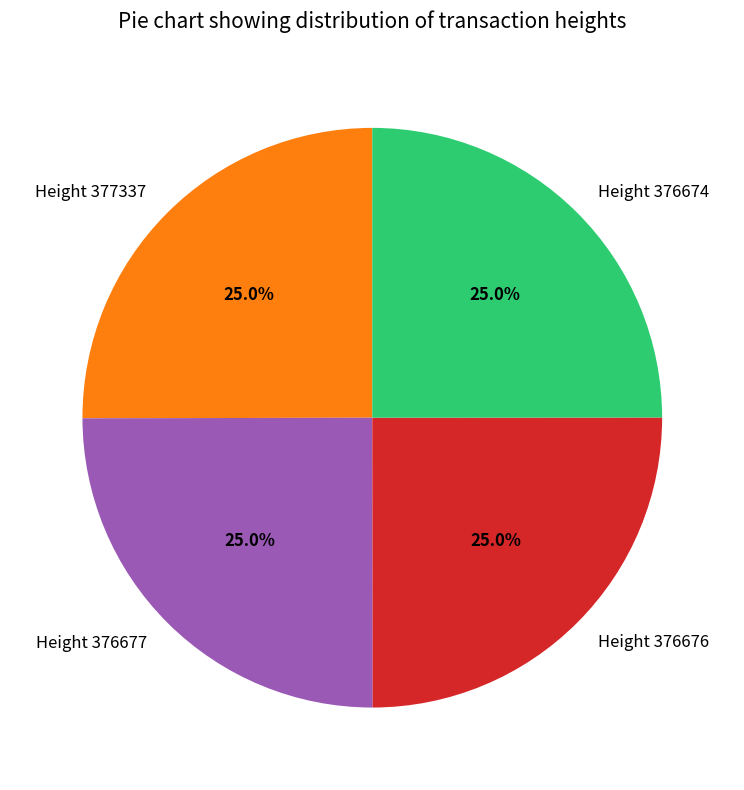

To the nearest percent, what percentage of the pie is Height 376677?

25%